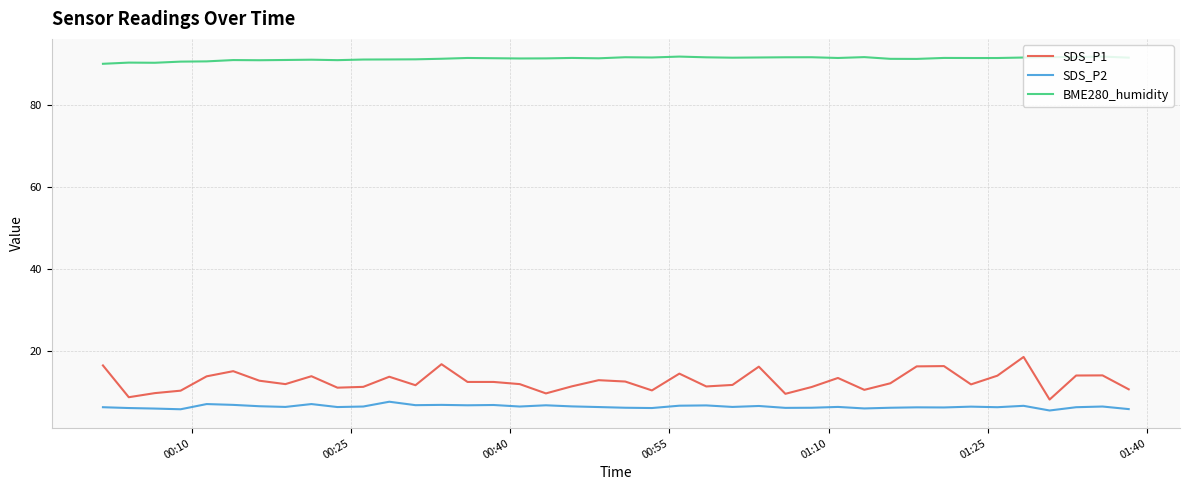

Which series has the largest range (max minus min)?

SDS_P1